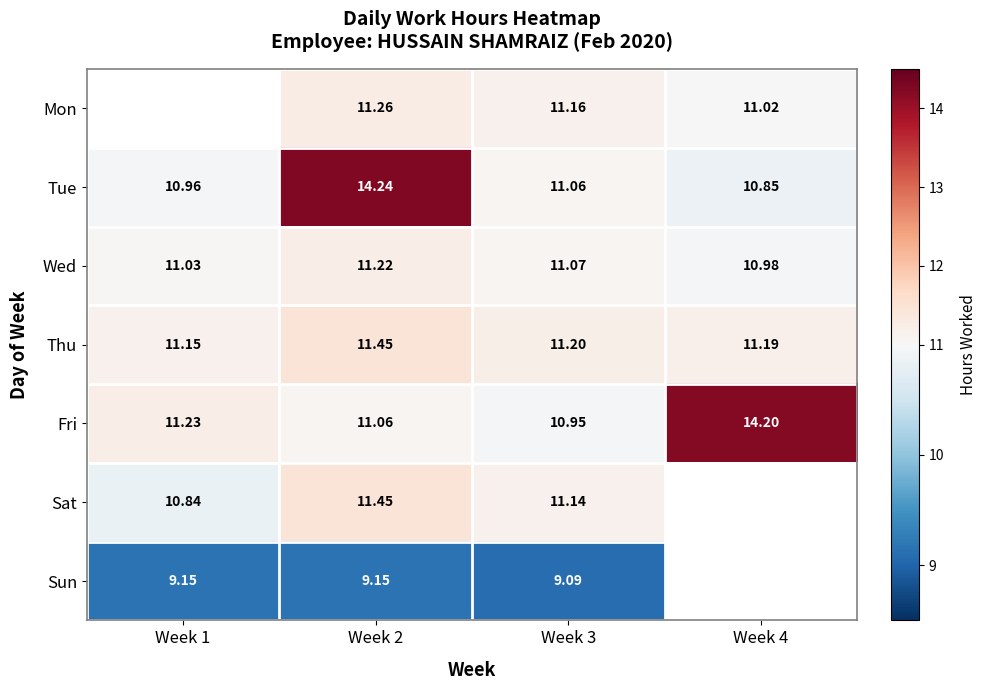

Is the value of Sun at Week 2 greater than the value of Wed at Week 4?

No